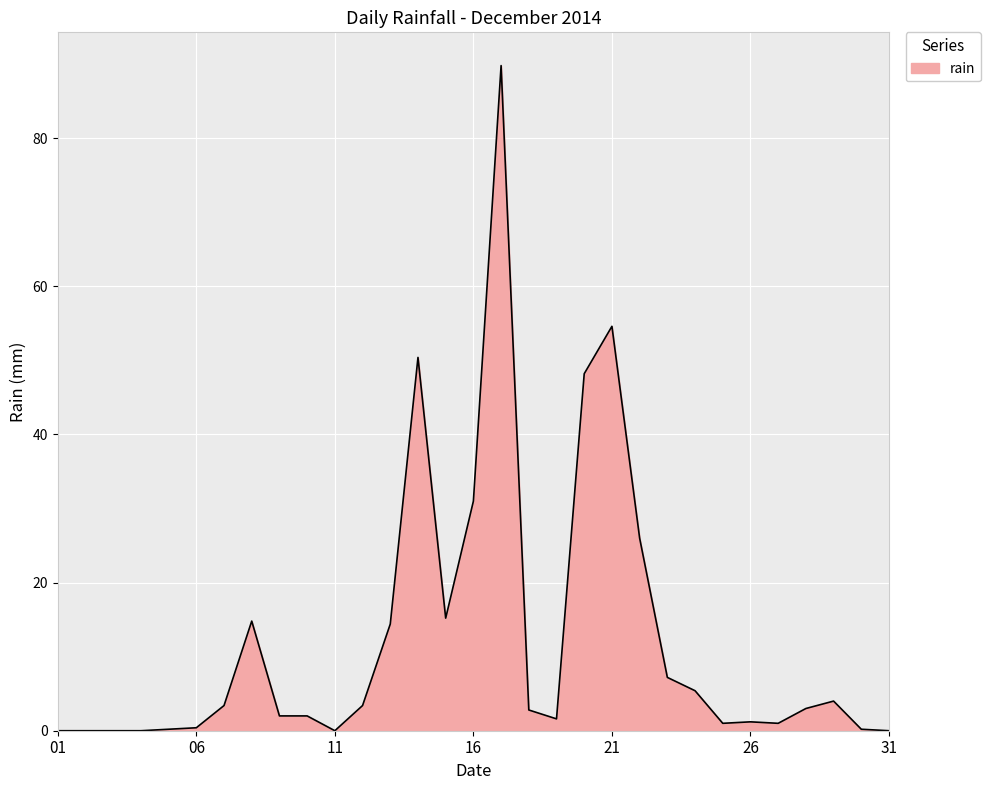

What is the greatest value displayed?

89.8